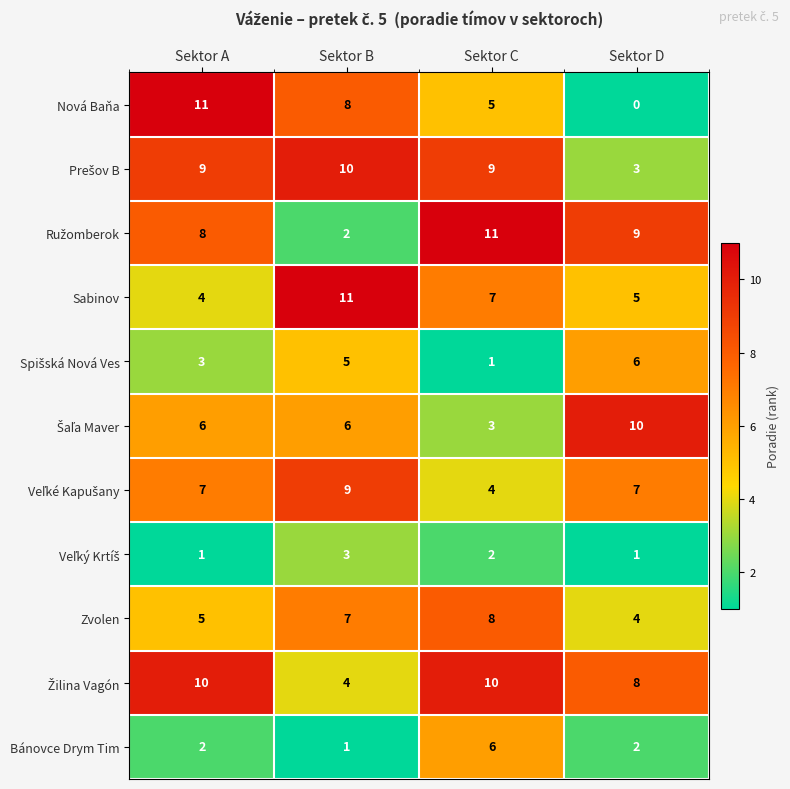

Between Sektor A and Sektor D, which series saw the biggest shift?

Nová Baňa